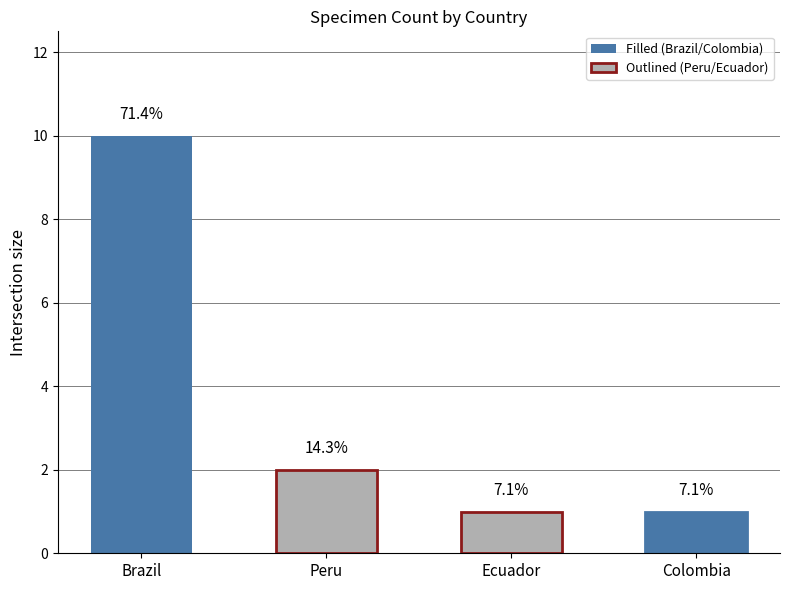

How many bars are there in total?

4